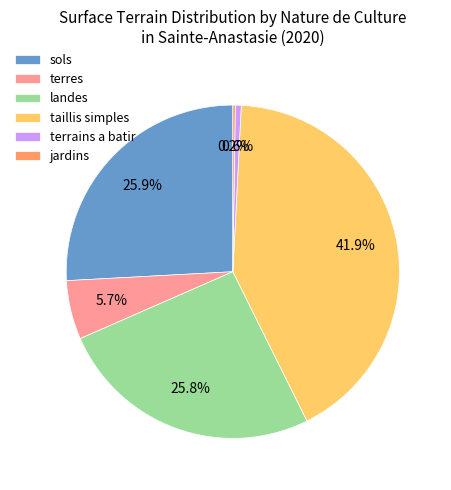

Which slice is the largest?

taillis simples